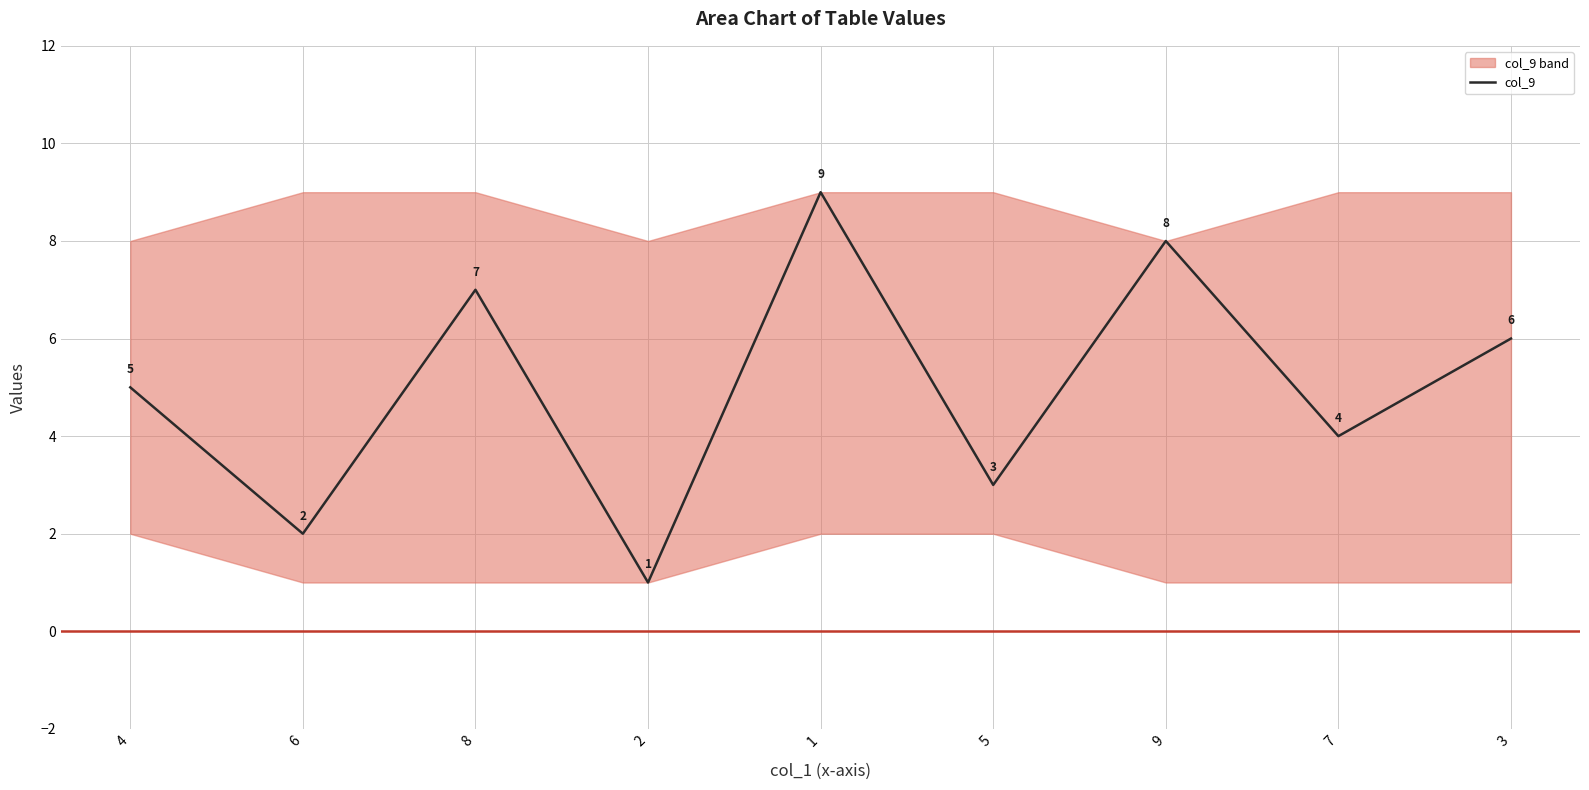

How many data points does each series have?

9